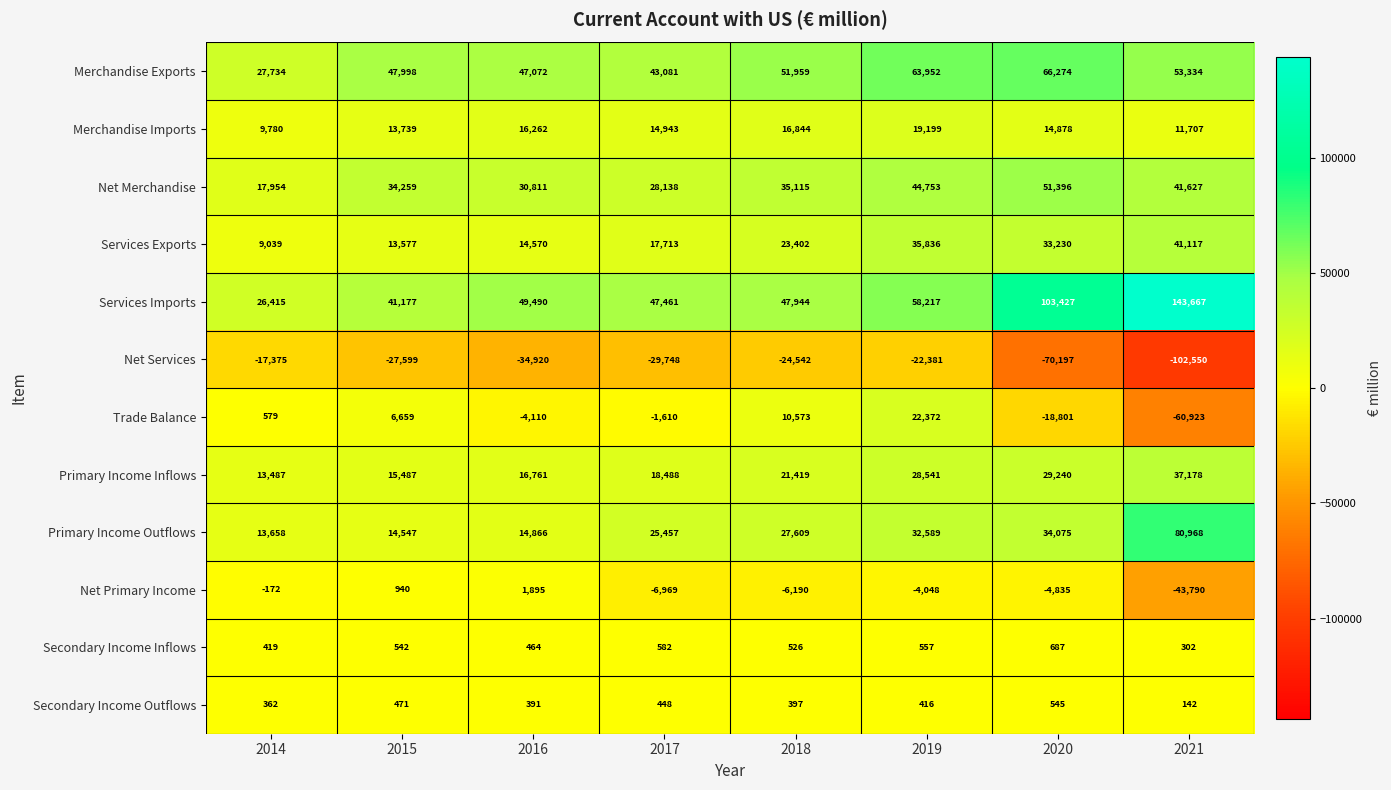

Where is Trade Balance nearest to the value -19275?

2020